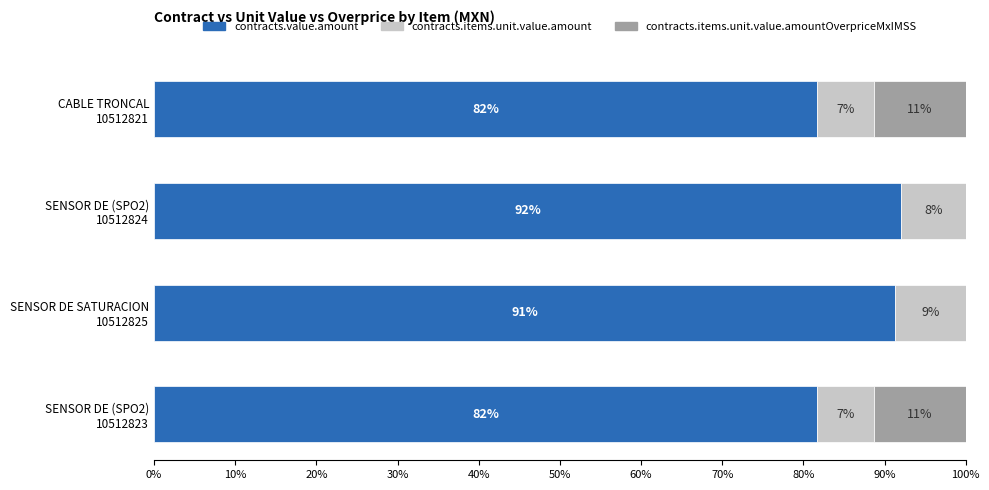

What is the highest value of the contracts.value.amount series?

92.1